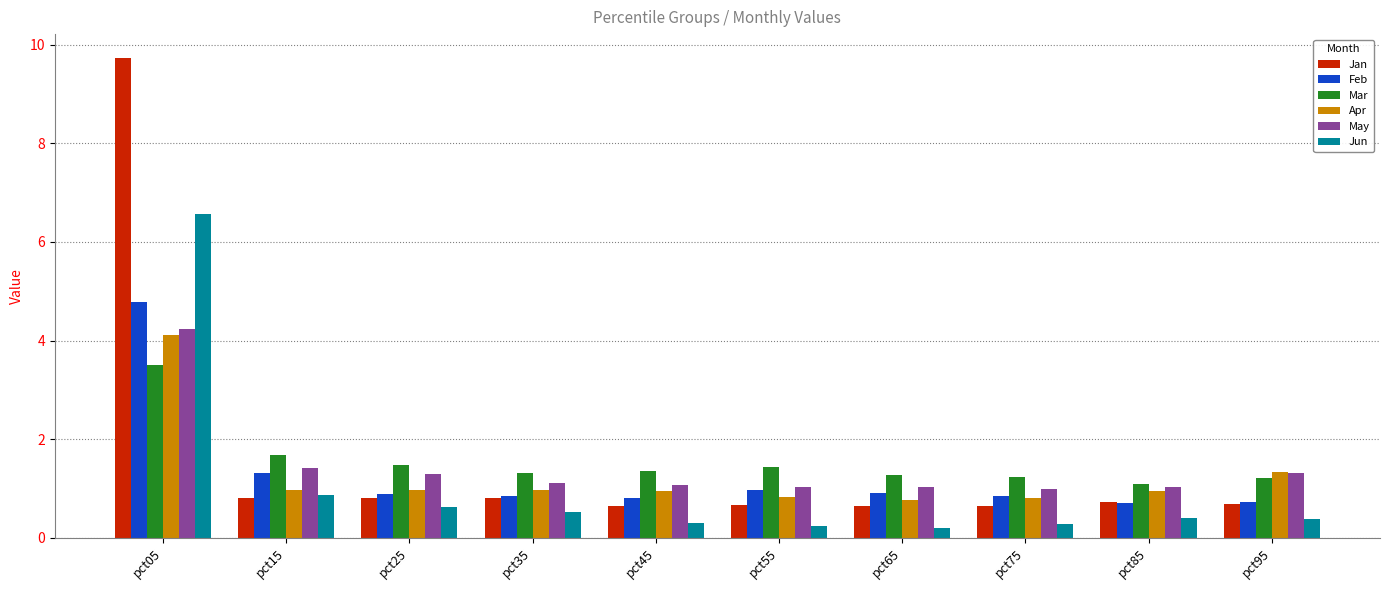

Does the chart contain stacked bars?

No